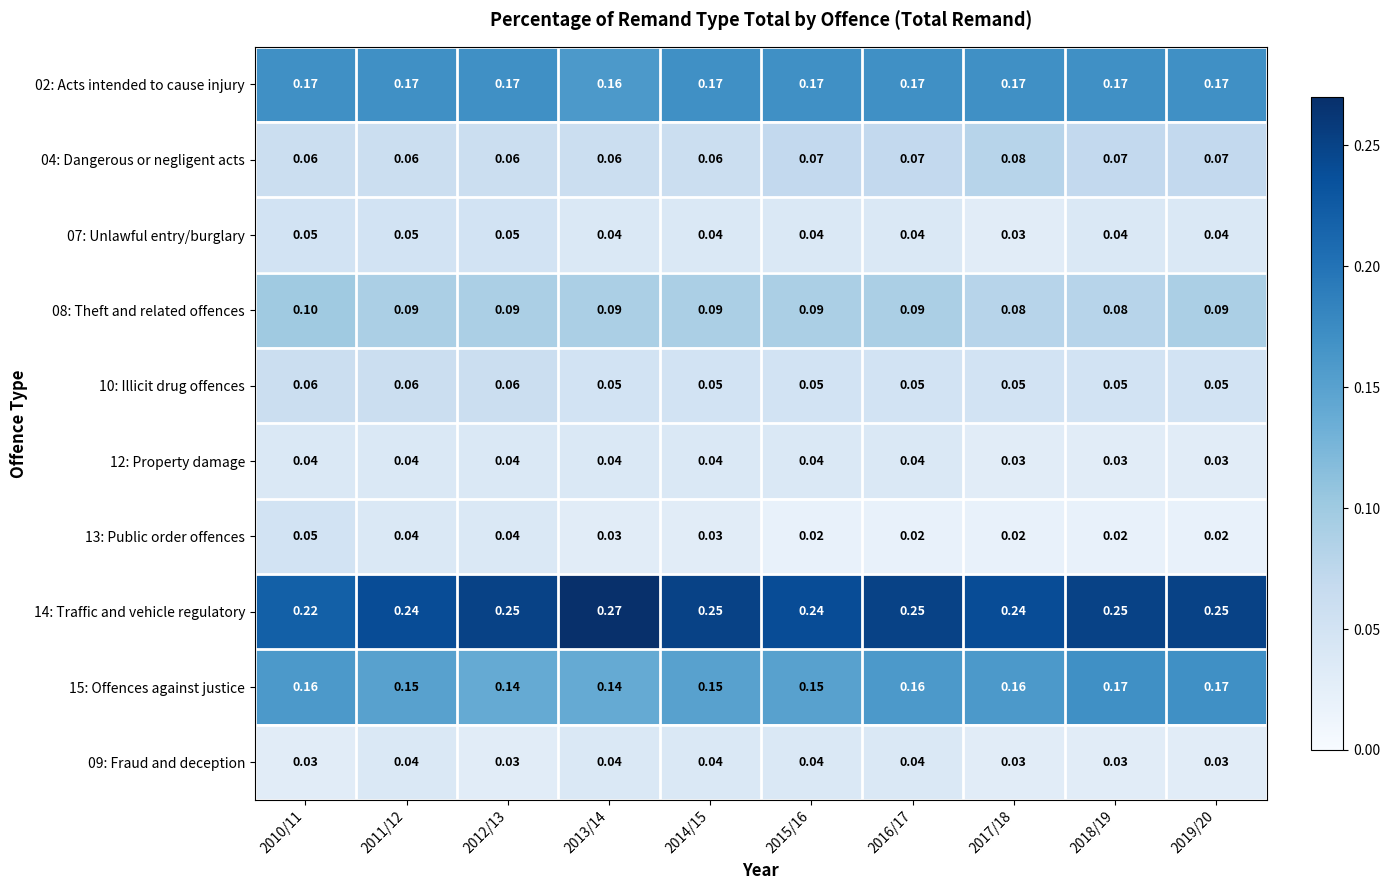

Is the value of 10: Illicit drug offences at 2016/17 greater than the value of 14: Traffic and vehicle regulatory at 2014/15?

No